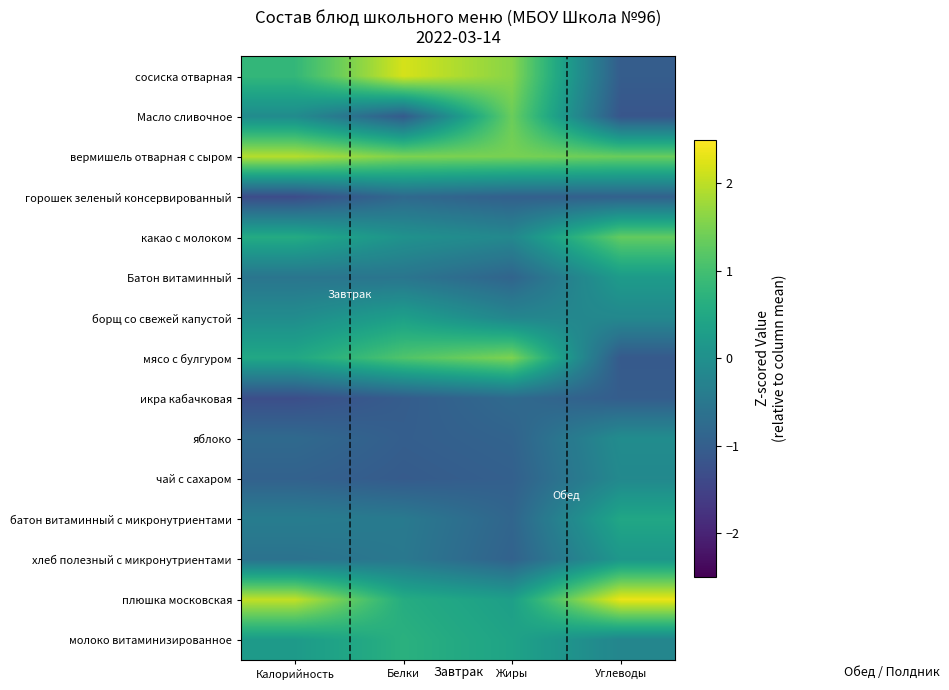

Which series changed the most between Калорийность and Белки?

плюшка московская